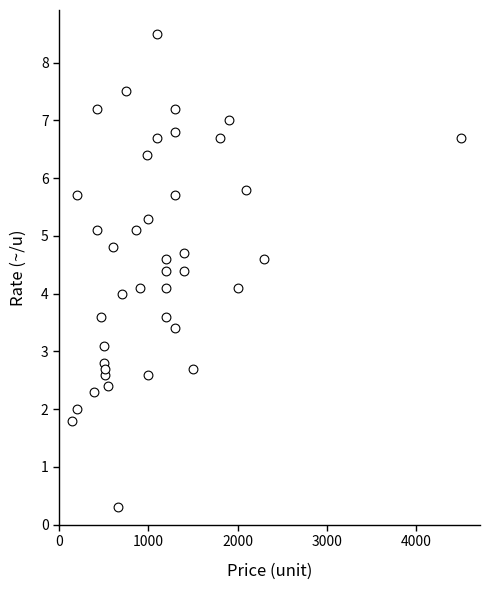

What is the range of X values (max minus min)?

4350.0